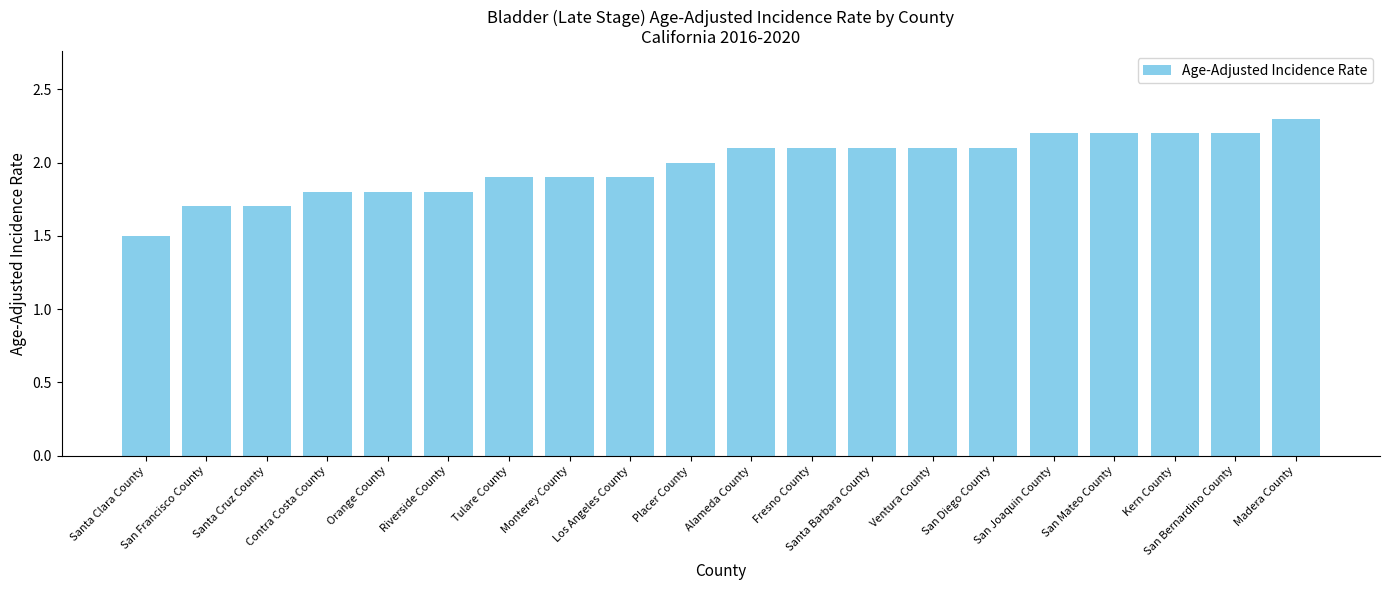

Read the value at Placer County.

2.0